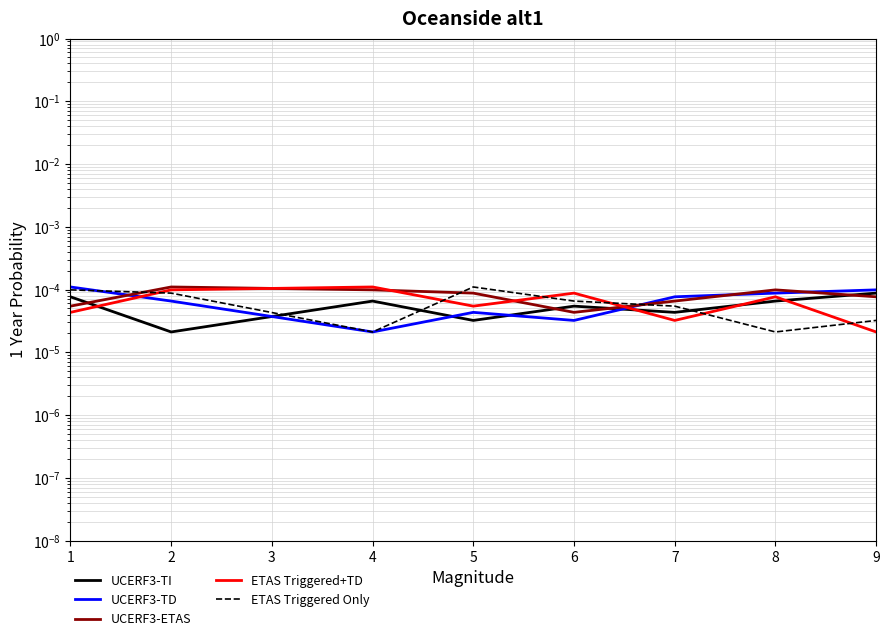

Which series ends up on top after the final intersection of ETAS Triggered Only and UCERF3-ETAS?

UCERF3-ETAS